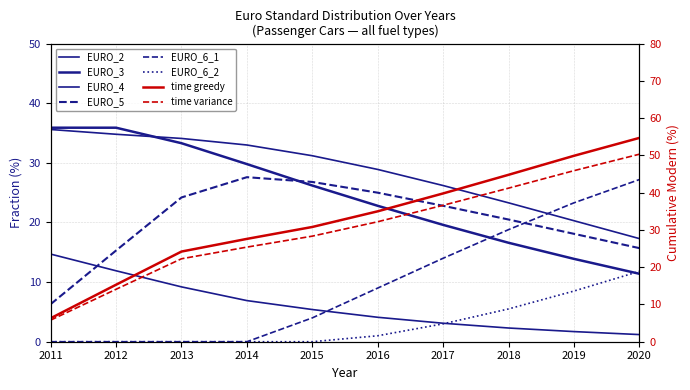

Is the value of EURO_5 at 2013 greater than the value of EURO_2 at 2014?

Yes